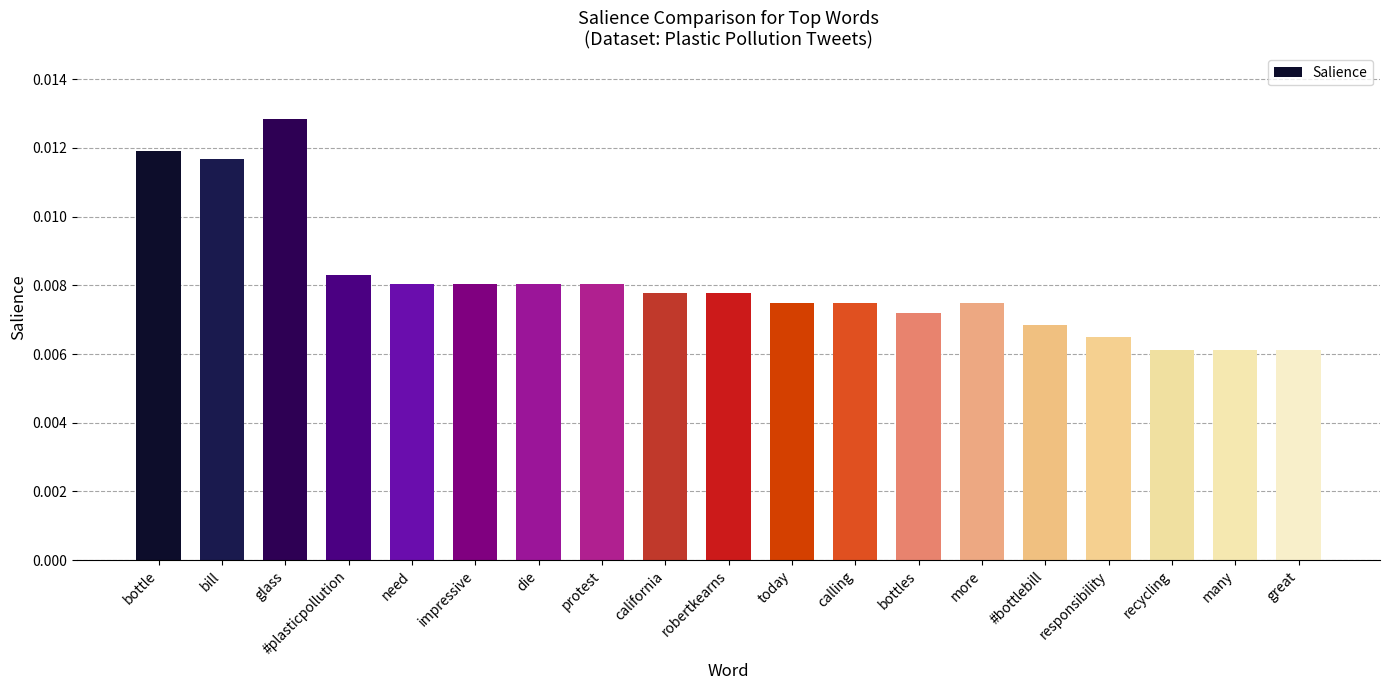

What is the label of the 6th bar from the left?

impressive